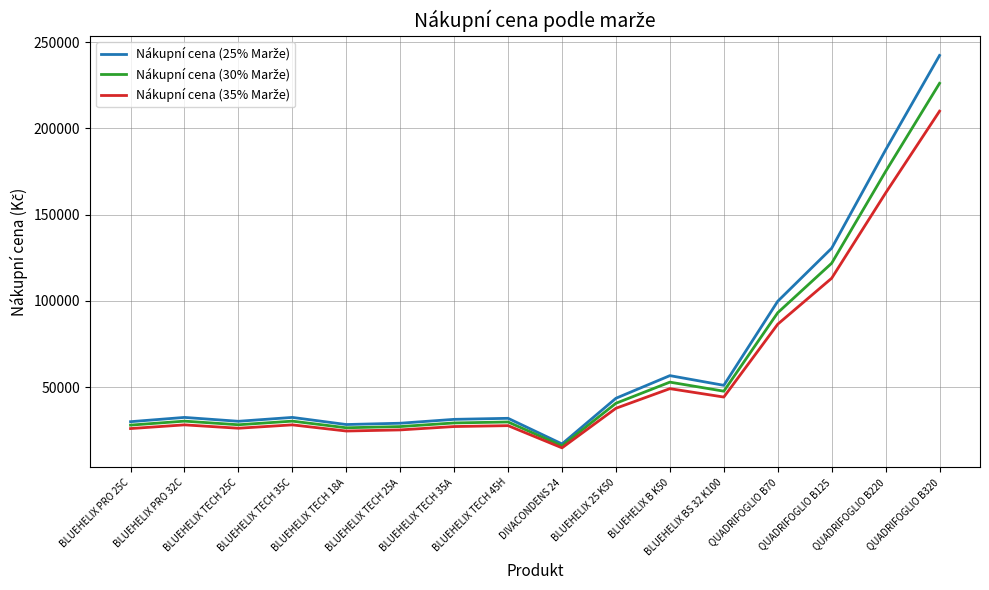

What is the smallest value displayed?

14755